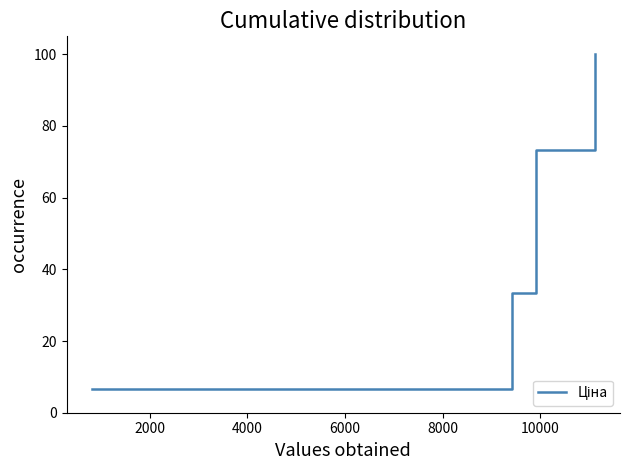

What is the difference between the maximum and second lowest values?

86.7